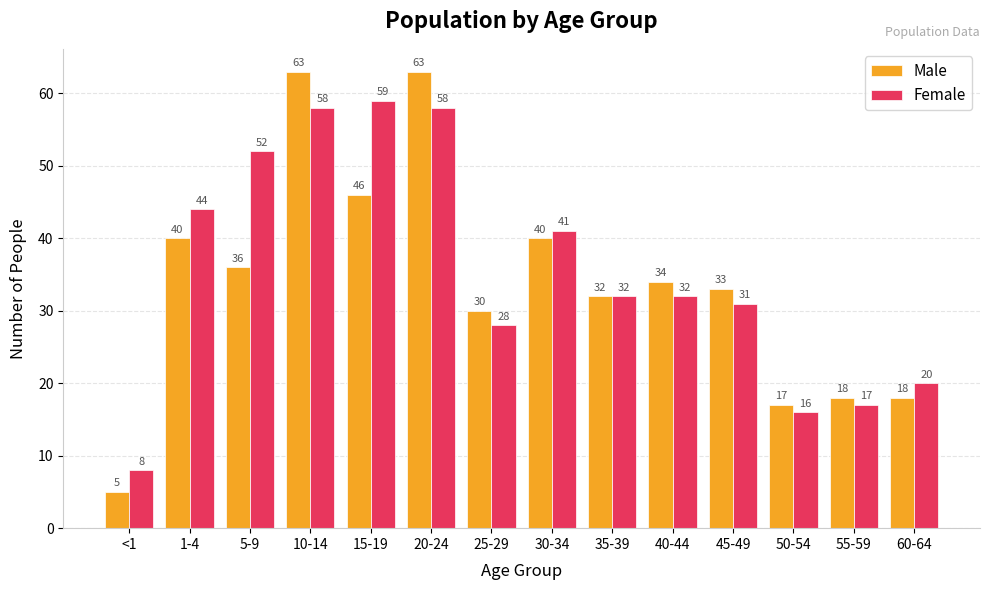

What is the minimum value for Female?

8